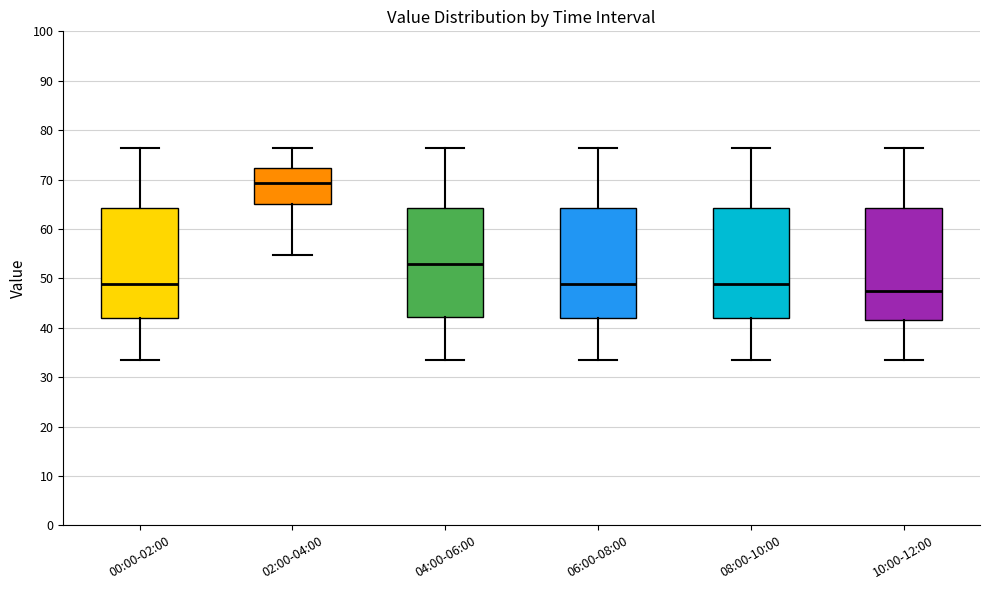

Which box's median line is the highest?

02:00-04:00